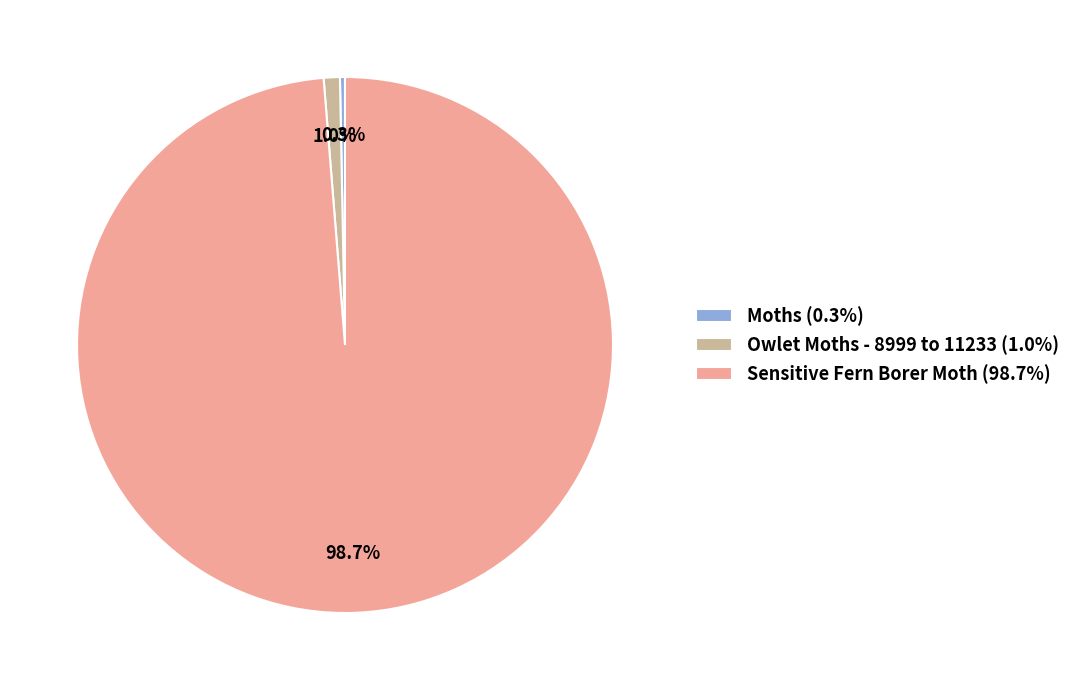

To the nearest percent, what is the difference between the largest and smallest slice percentages?

98%